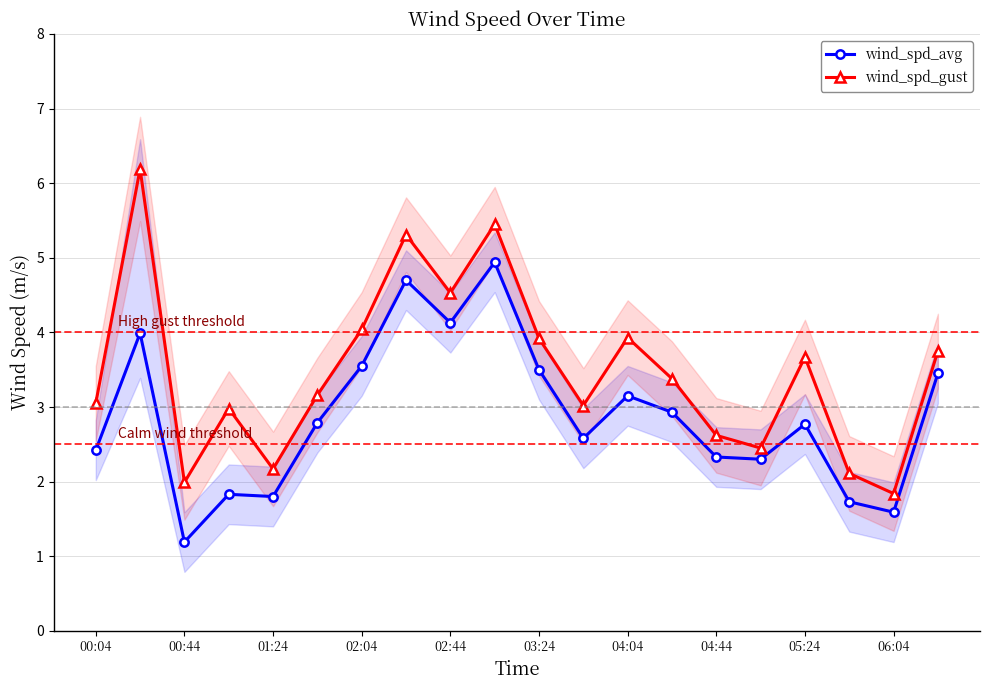

Which series has the largest total across all categories?

wind_spd_gust